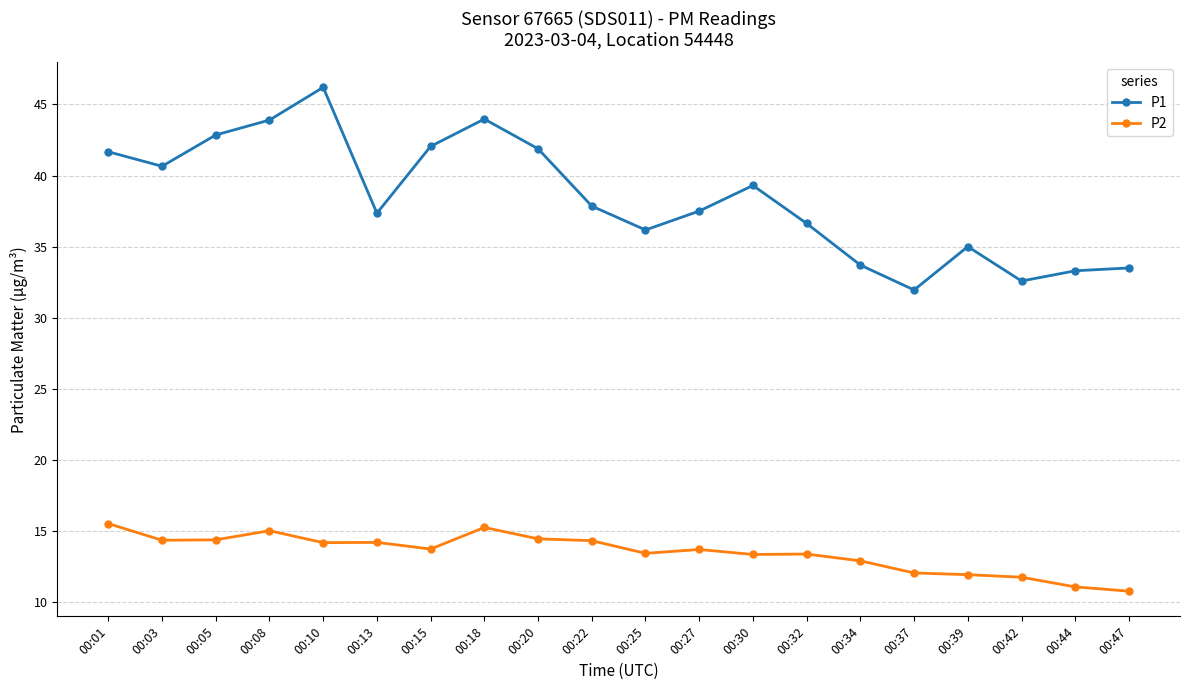

Does the chart have visible grid lines?

Yes